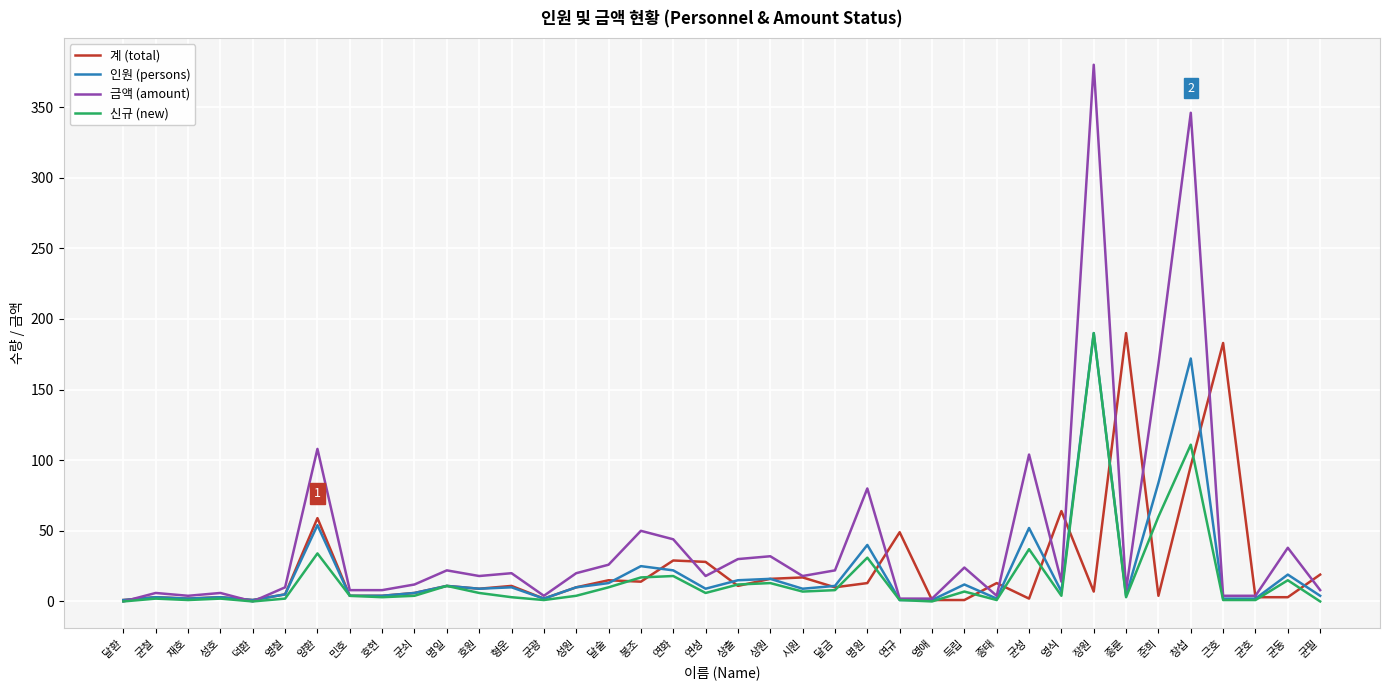

Is the value of 신규 (new) at 상원 greater than the value of 계 (total) at 시원?

No